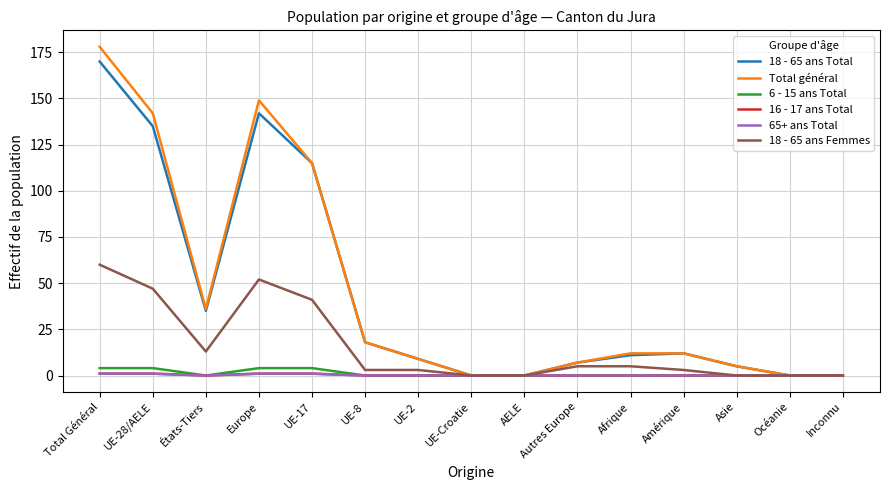

Is this an area chart (filled region under the line)?

No